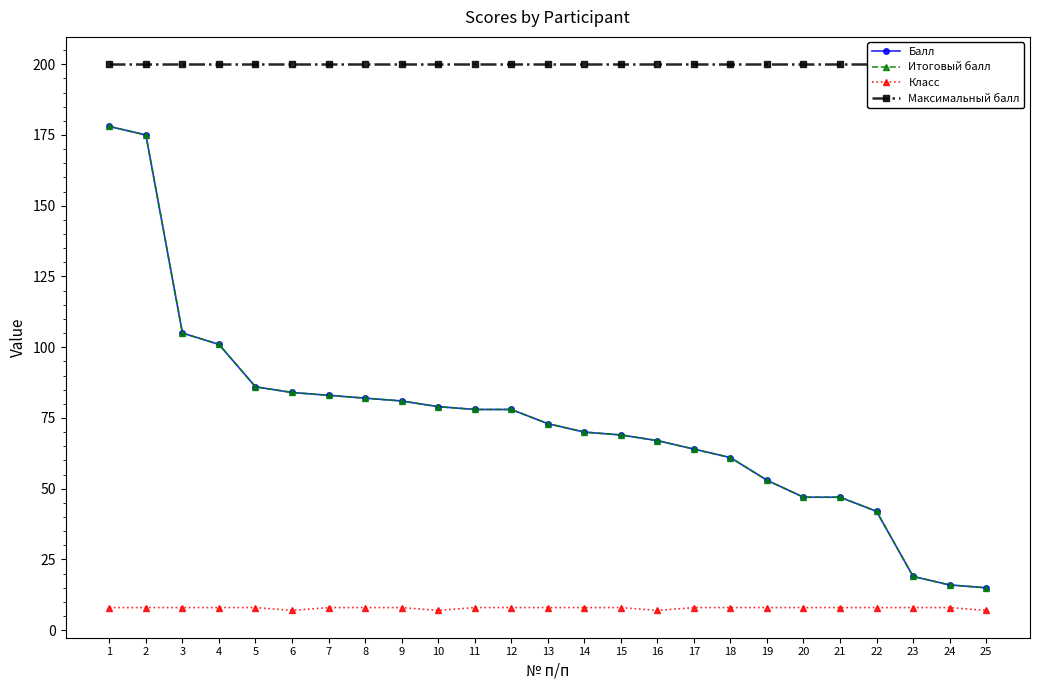

At which category does Класс reach its first local valley?

6